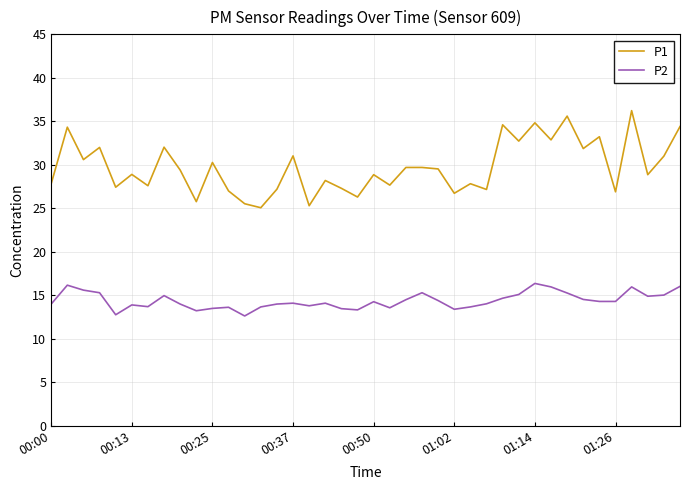

What is the smallest value displayed?

12.6